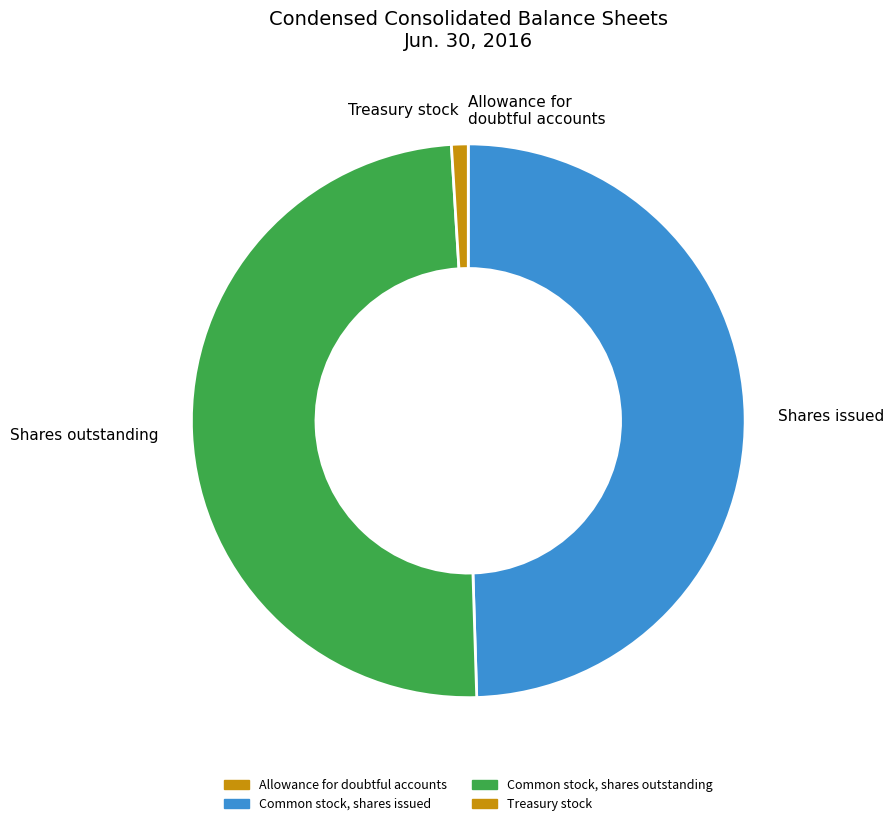

What is the ratio of the value at Shares issued to the value at Shares outstanding?

1.0